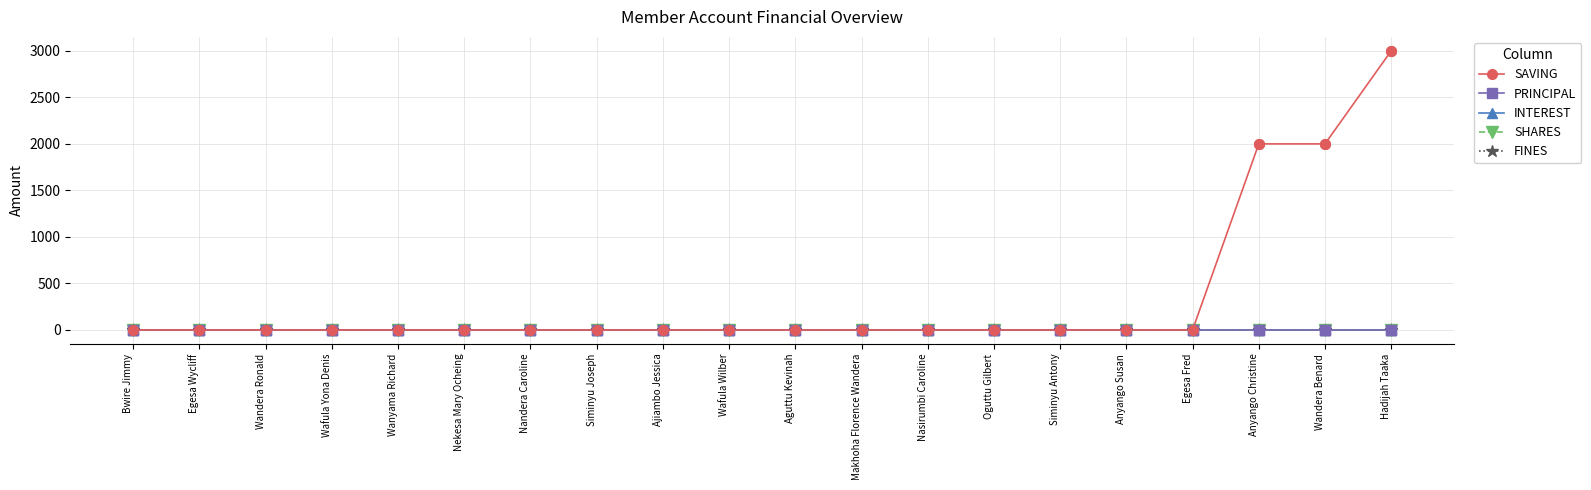

Does the chart have visible grid lines?

Yes